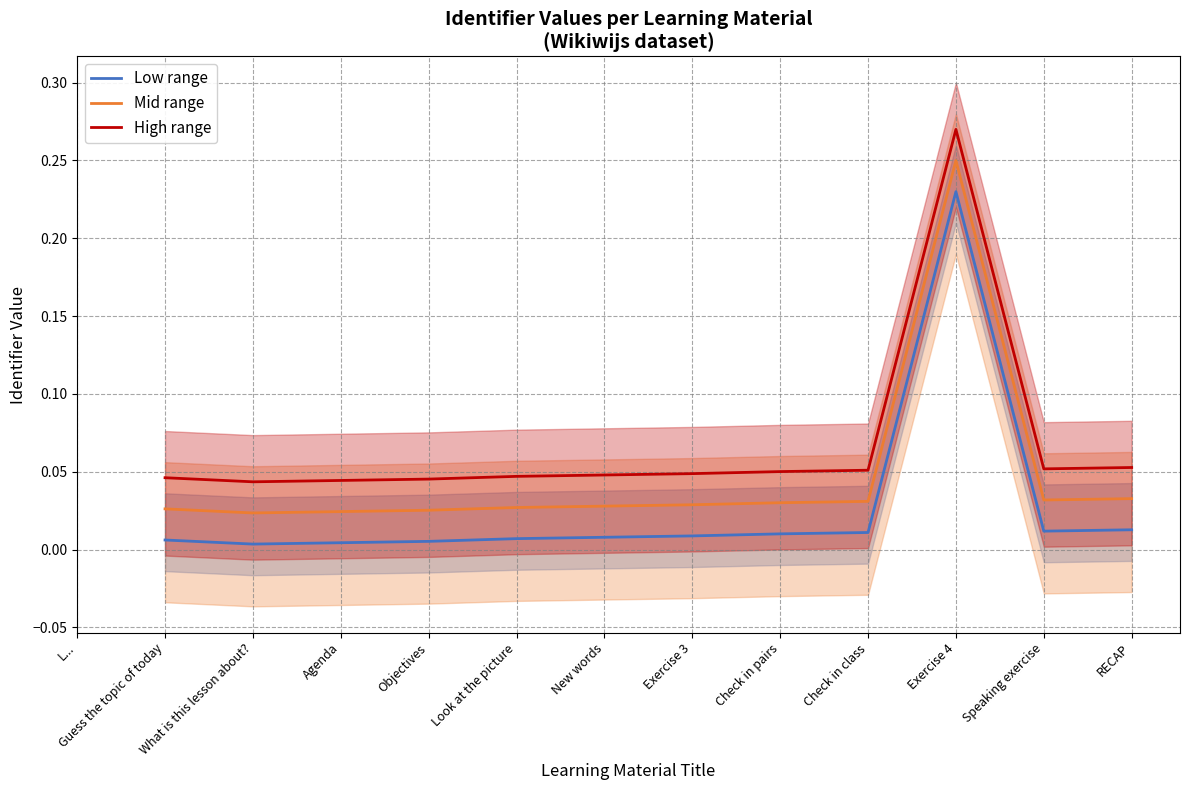

What is the total value across all series at RECAP?

0.1